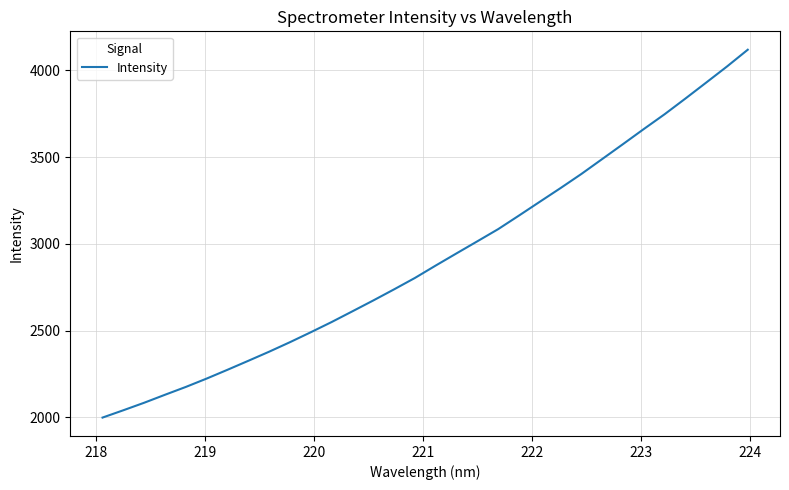

True or false: there are more than 2 points higher than both neighbors.

False